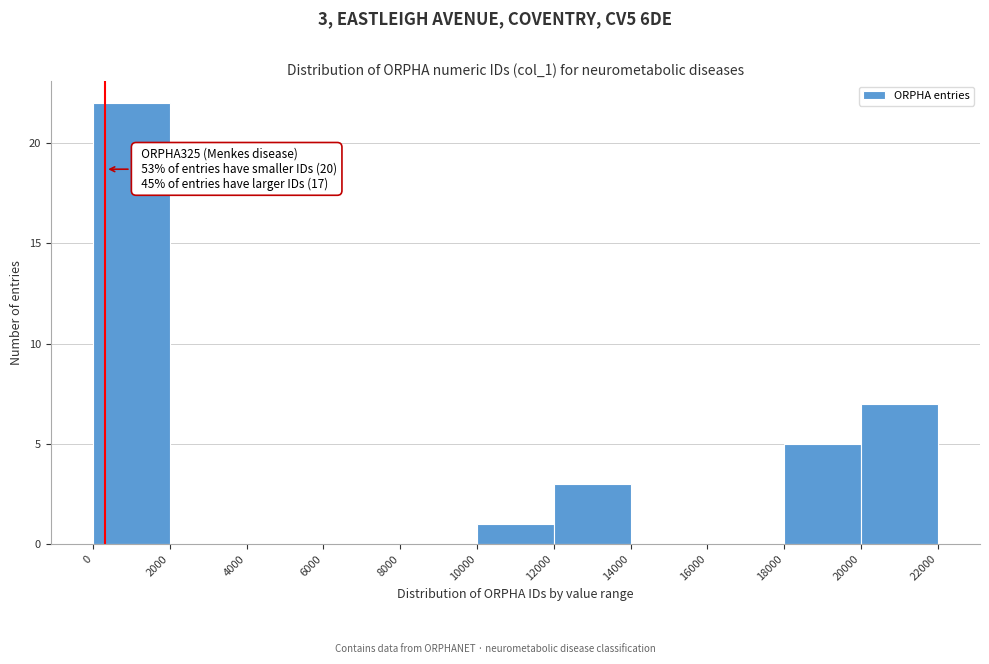

Which range on the x-axis has the tallest bar?

0 to 2000